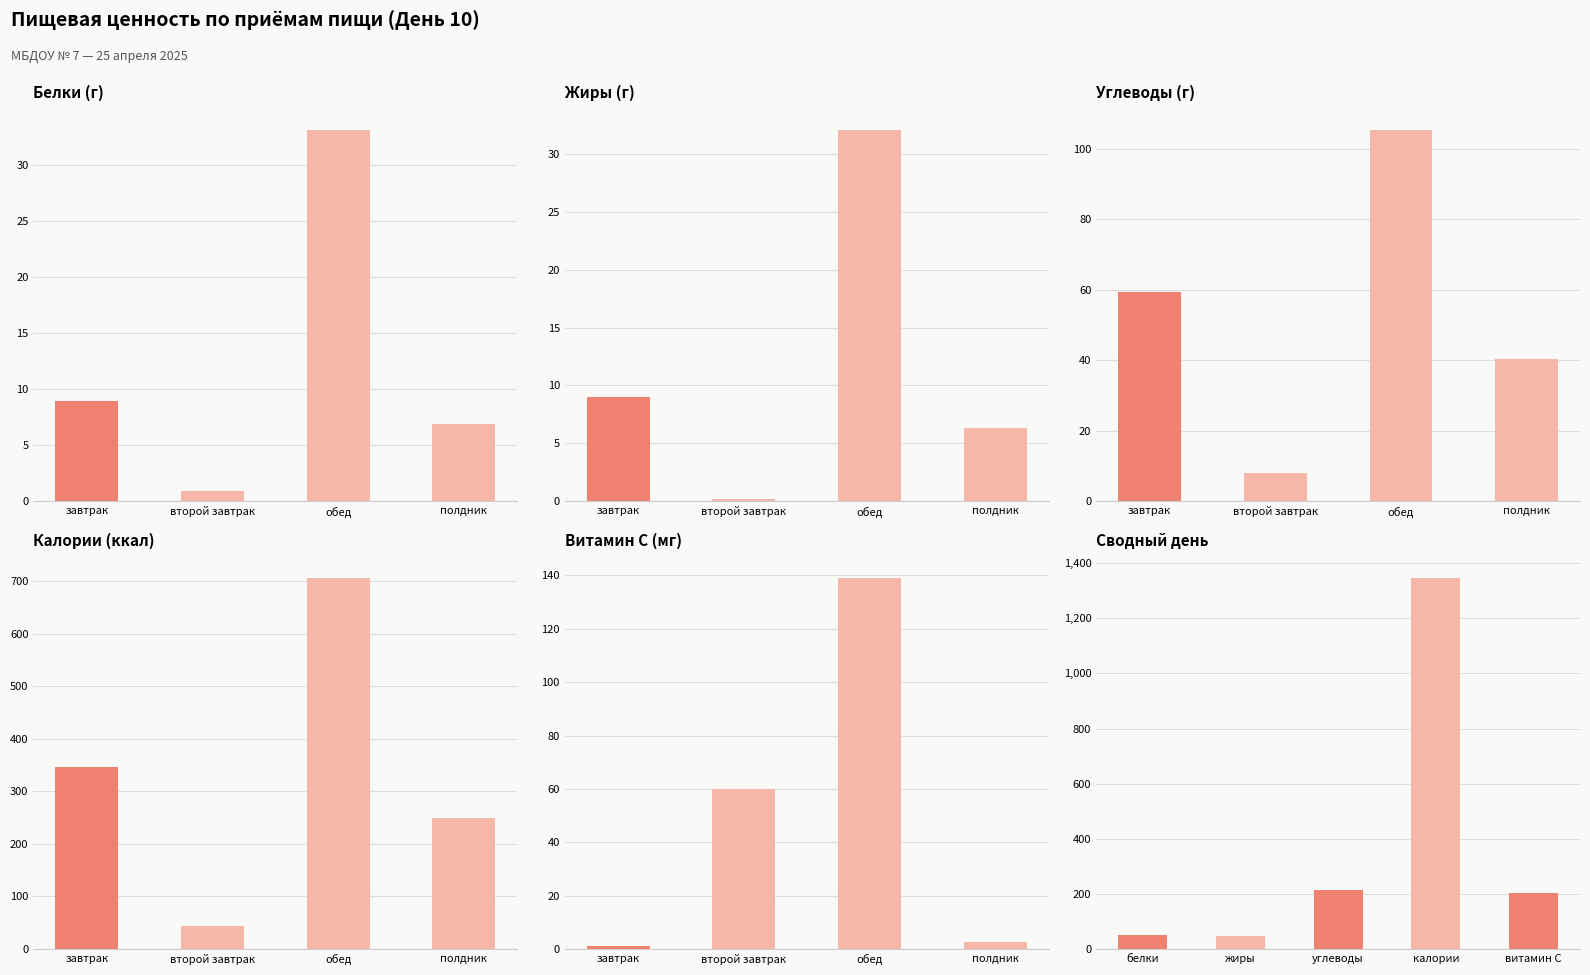

What is the label of the 1st bar from the right?

полдник